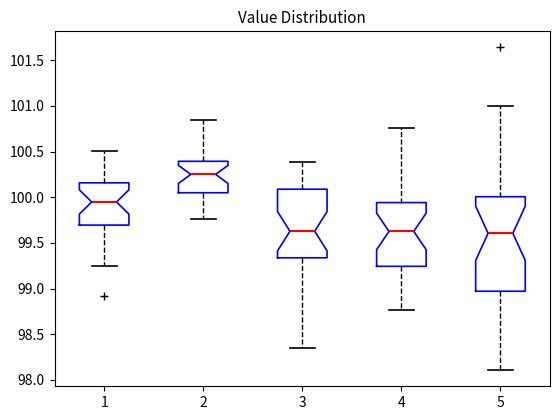

Reading left to right, read every box against the y-axis: the position of its median line, the range the box covers, and the ends of its whiskers. The values are not printed on the chart, so give them approximately, as read against the axis.

1: median 99.95, box 99.70 to 100.15, whiskers 99.25 to 100.50
2: median 100.25, box 100.05 to 100.40, whiskers 99.75 to 100.85
3: median 99.65, box 99.35 to 100.10, whiskers 98.35 to 100.40
4: median 99.65, box 99.25 to 99.95, whiskers 98.75 to 100.75
5: median 99.60, box 98.95 to 100.00, whiskers 98.10 to 101.00